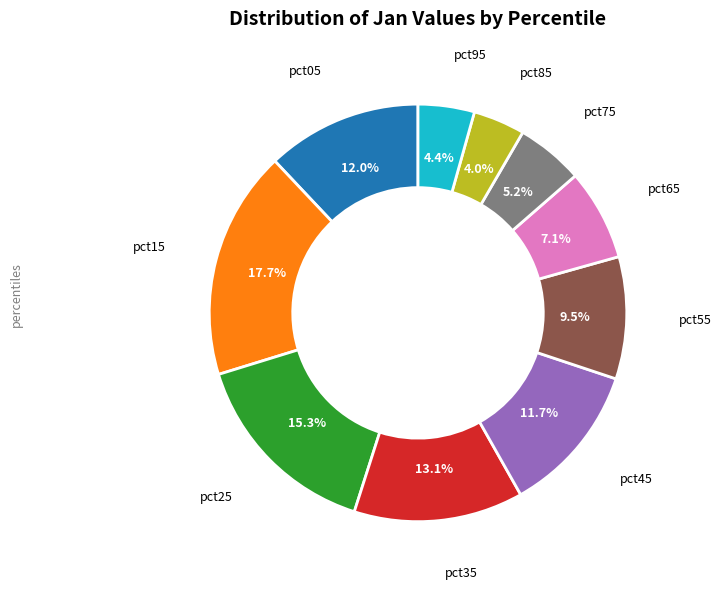

Does any single category account for the majority?

No